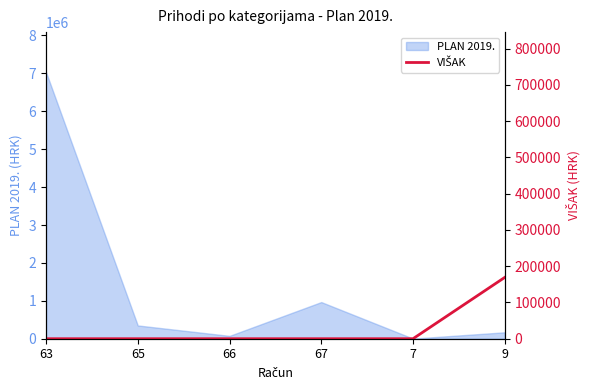

What is the label of the 1st point from the right?

9